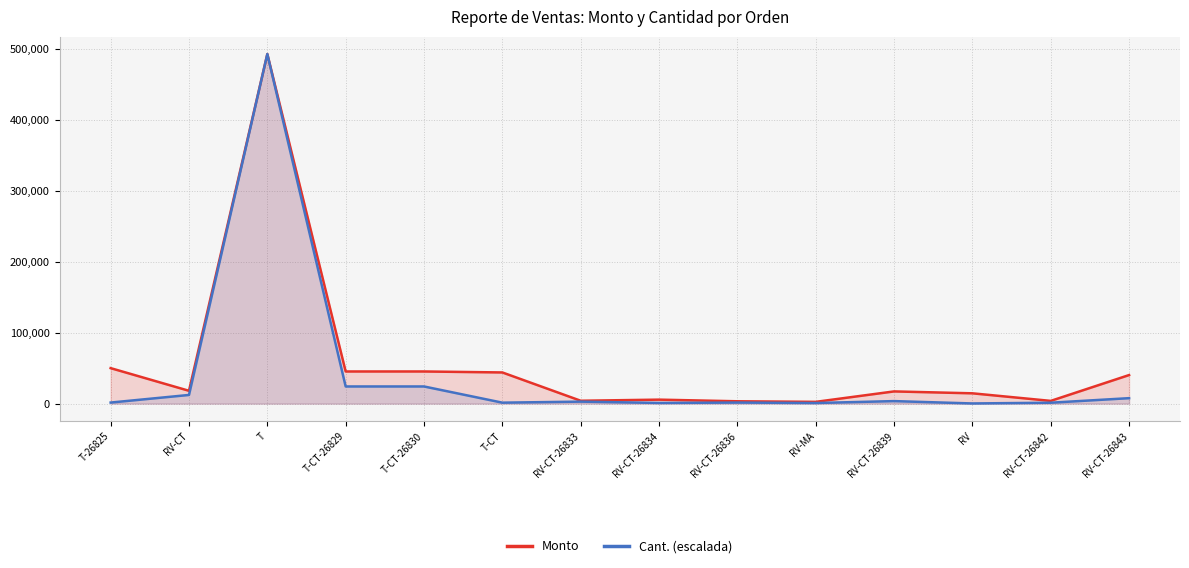

What is the label of the 11th point from the right?

T-CT-26829